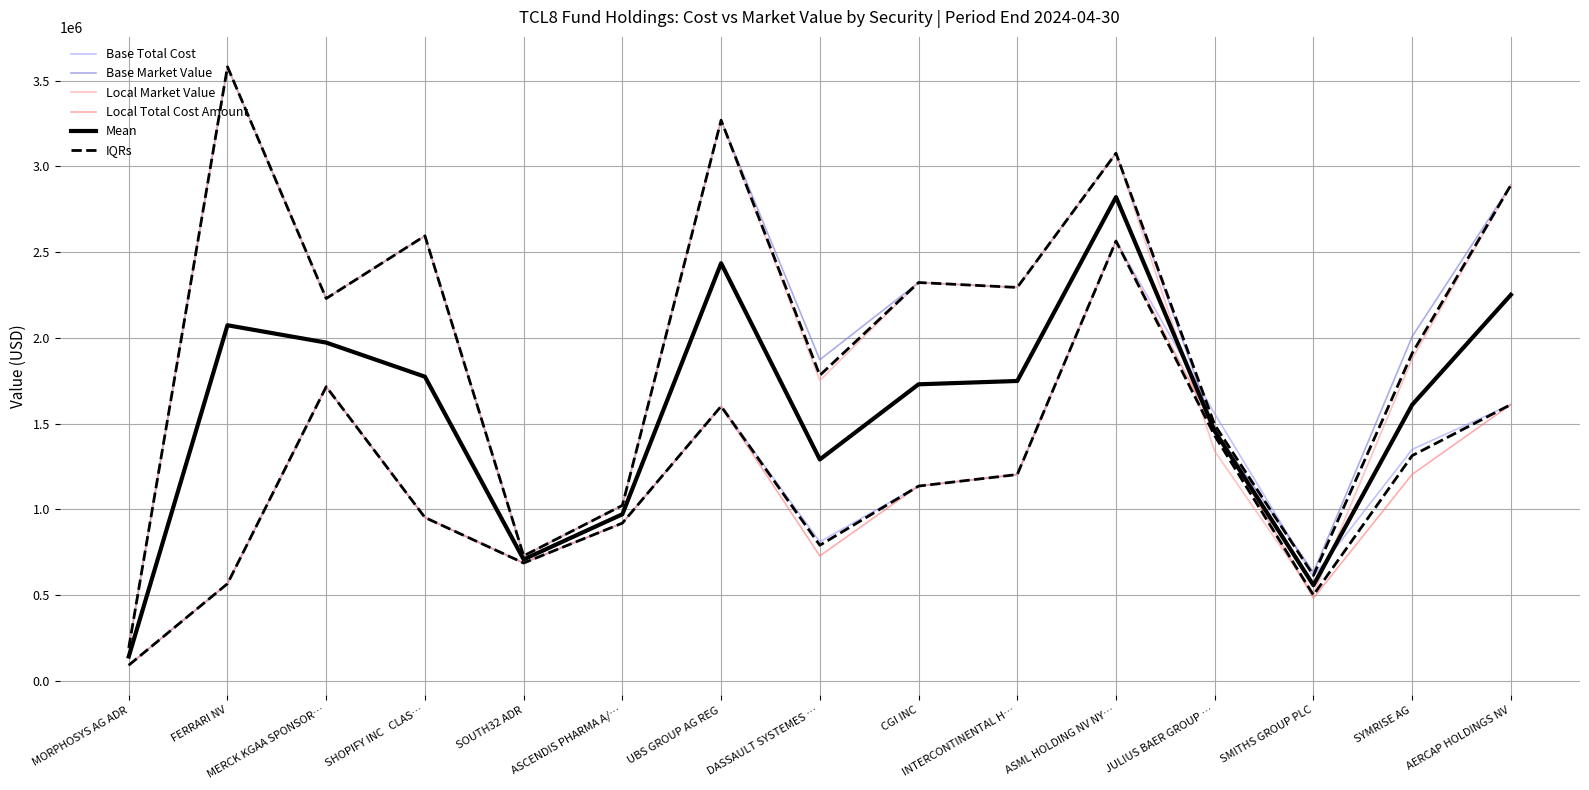

What position from the left is SOUTH32 ADR?

5